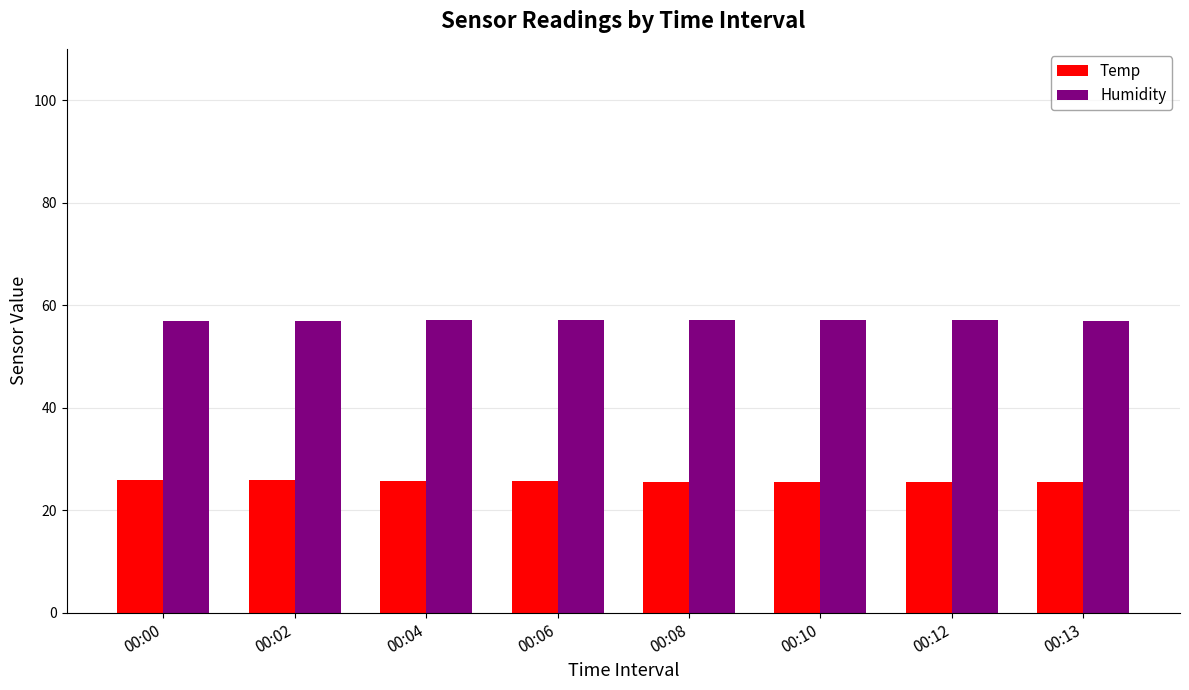

Are the bars grouped side by side (vs. stacked)?

Yes